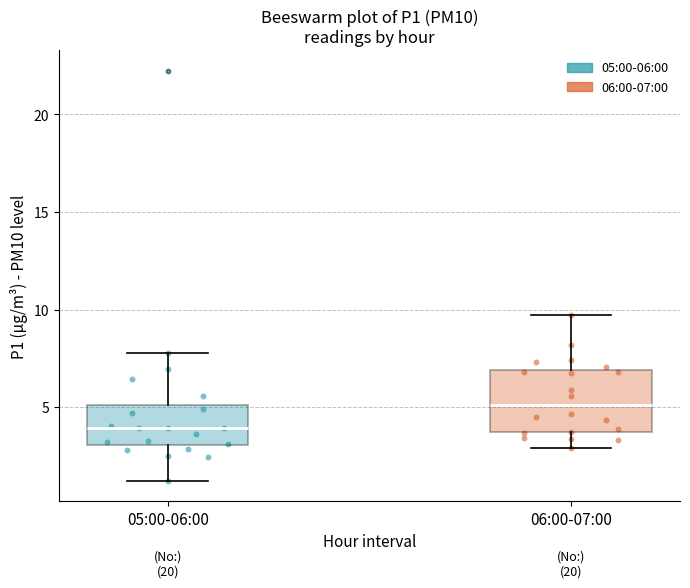

Which box has the highest median line?

06:00-07:00